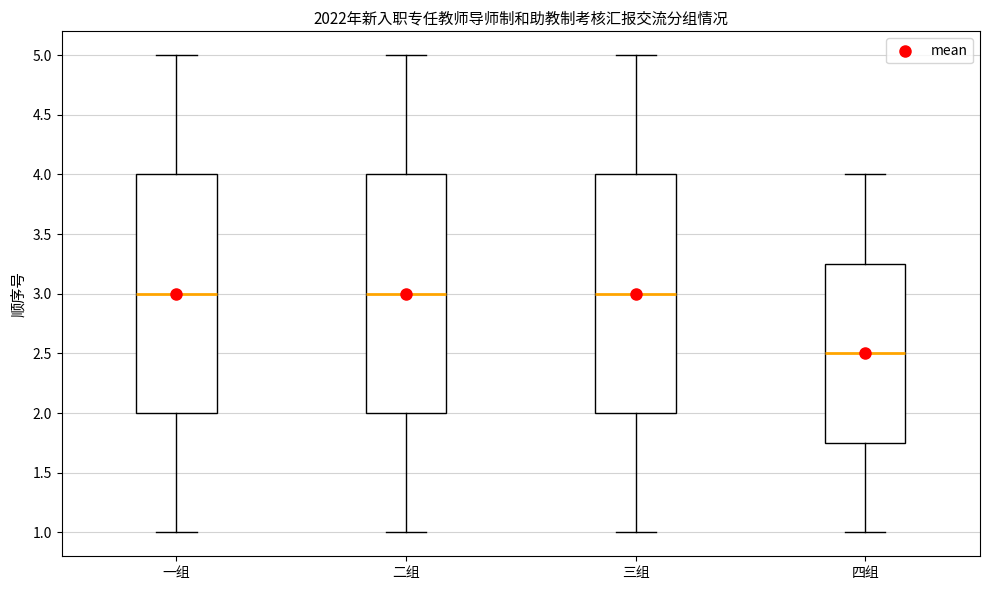

Reading left to right, transcribe this box plot: for each box, give where its median line is, the range the box spans, and where its two whiskers end, as read against the y-axis. The values are not printed on the chart, so give them approximately, as read against the axis.

一组: median 3.00, box 2.00 to 4.00, whiskers 1.00 to 5.00
二组: median 3.00, box 2.00 to 4.00, whiskers 1.00 to 5.00
三组: median 3.00, box 2.00 to 4.00, whiskers 1.00 to 5.00
四组: median 2.50, box 1.75 to 3.25, whiskers 1.00 to 4.00